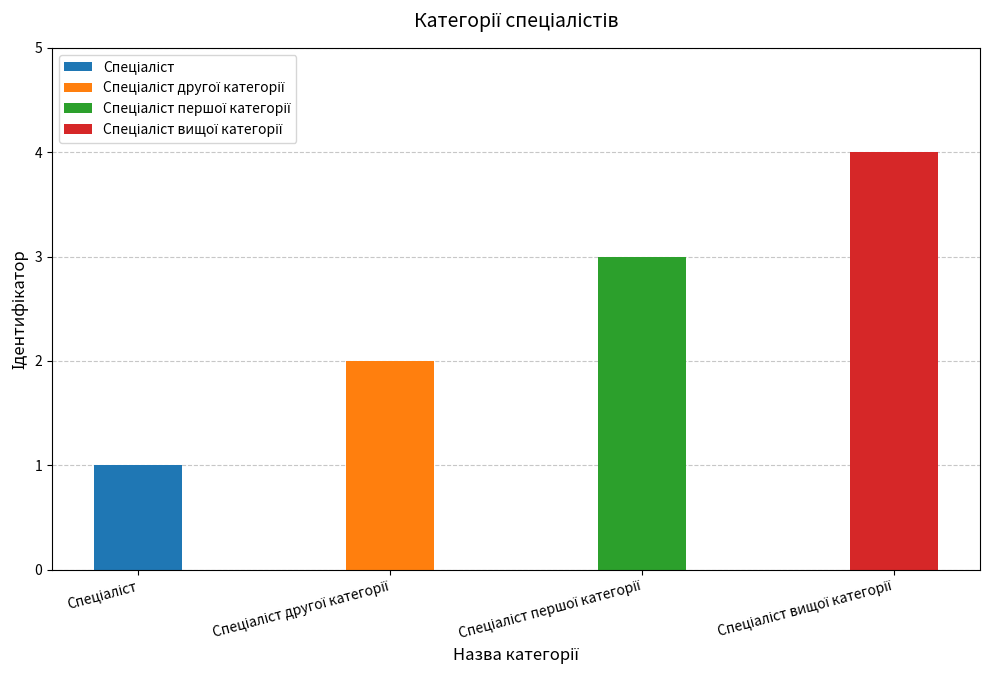

What is the maximum value shown in the chart?

4